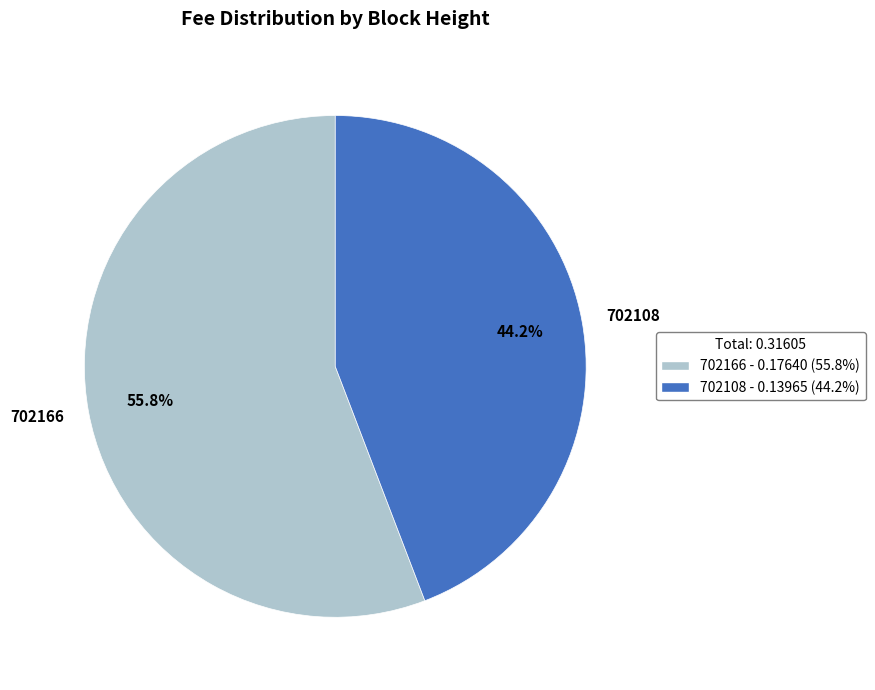

Count the number of slices in the pie.

2